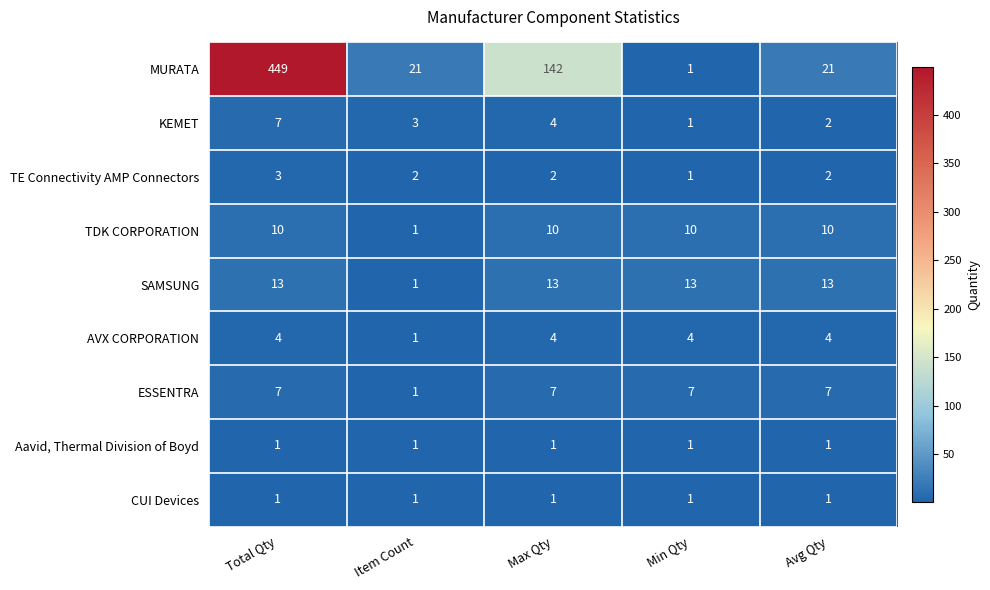

At which category is the sum across all series the highest?

Total Qty